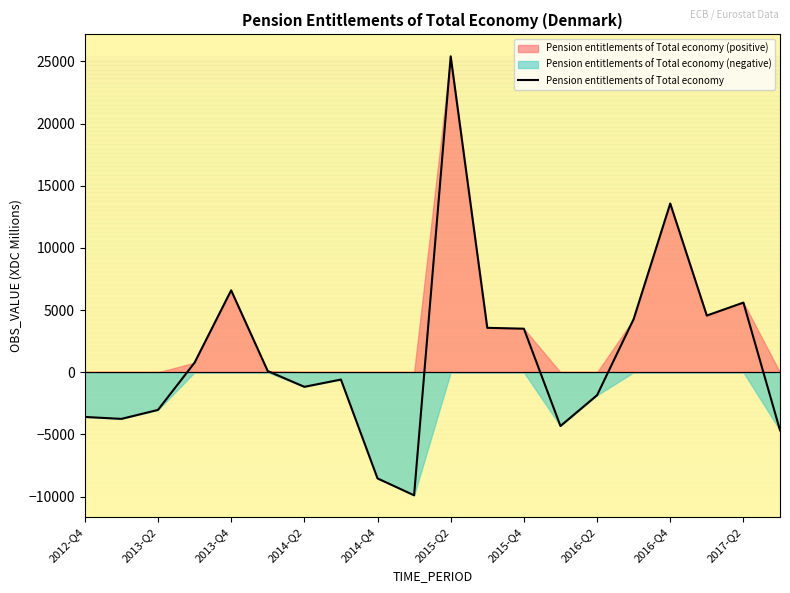

What is the sum of the values at 2016-Q2 and 2014-Q2?

-3011